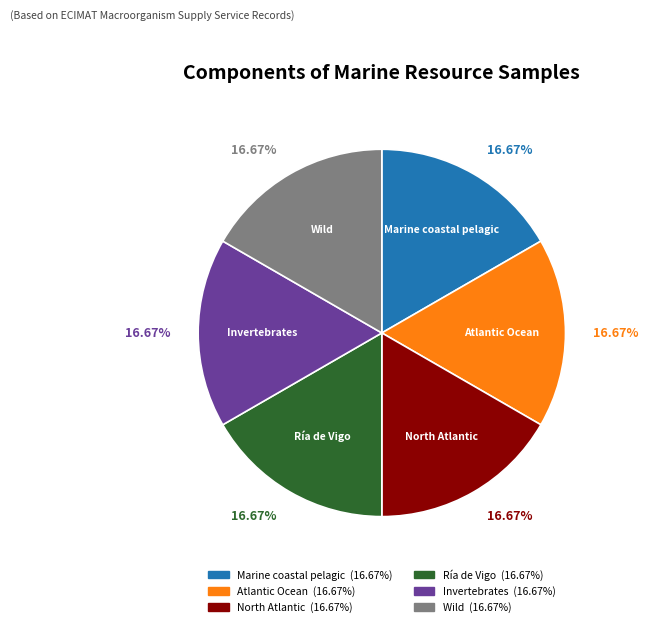

Is Wild the majority of the pie?

No